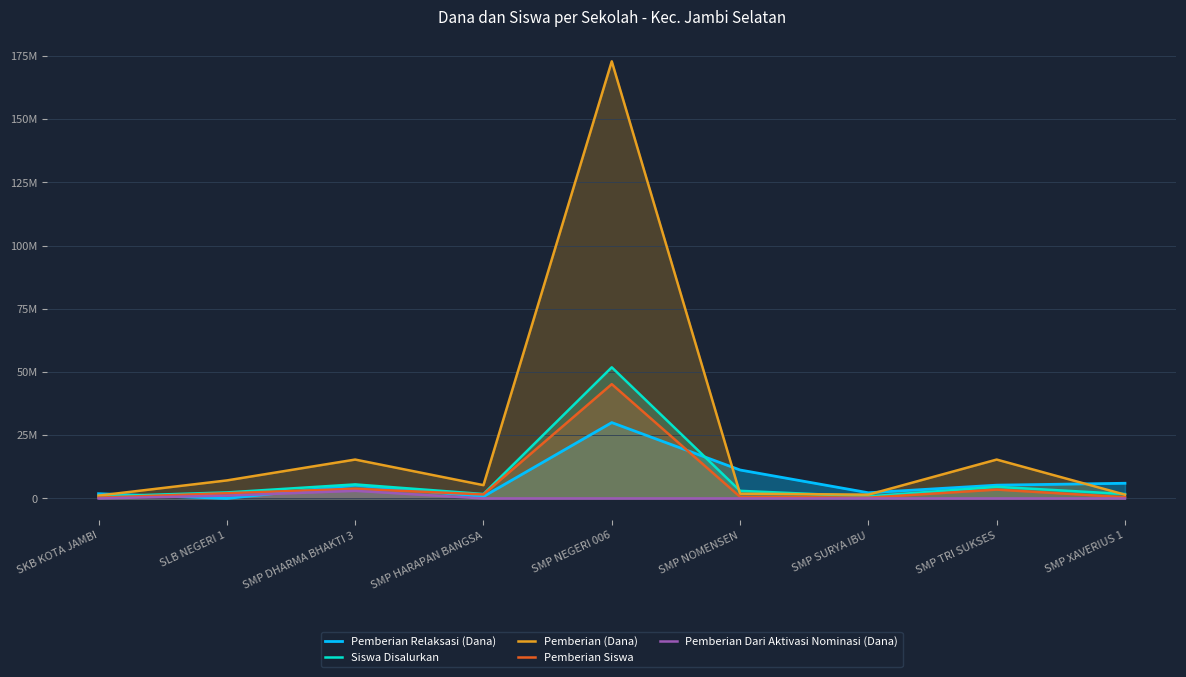

The Pemberian (Dana) series shows 1875000.0 at SMP NOMENSEN. True or false?

True